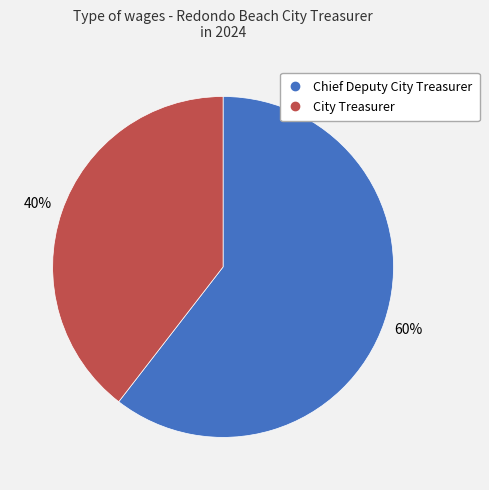

What is the majority slice?

Chief Deputy City Treasurer